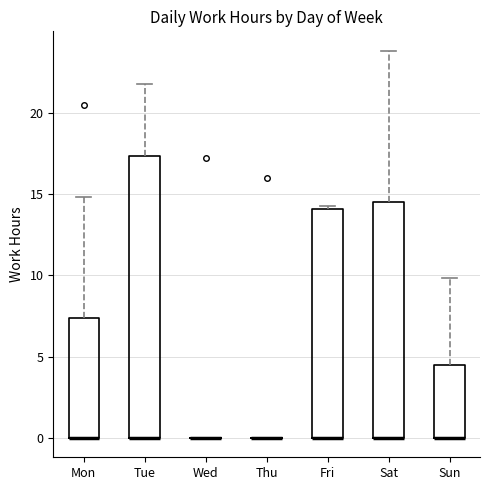

Which box is the tallest, from its lower edge to its upper edge?

Tue